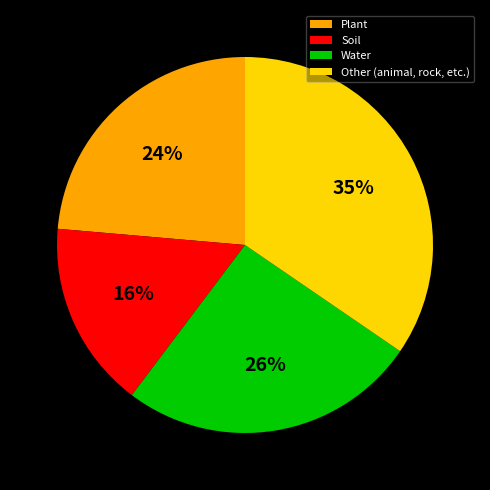

To the nearest percent, what is the combined percentage of Other (animal, rock, etc.) and Water?

60%